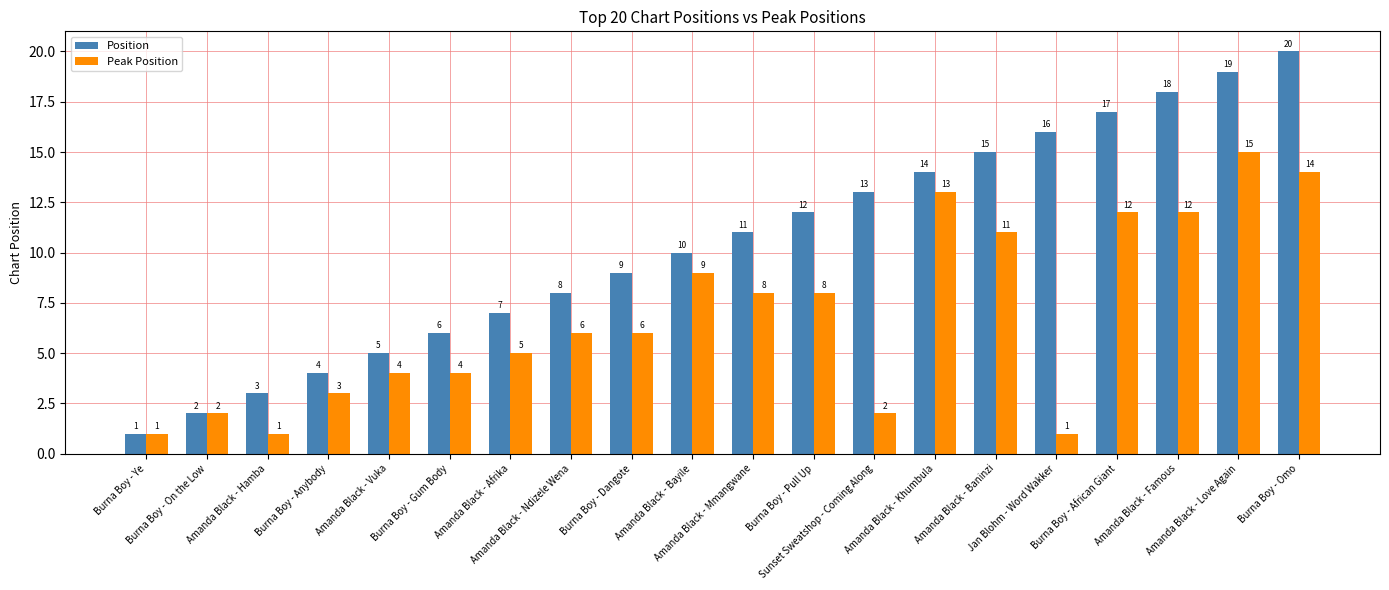

List the series in order of their overall mean, lowest first.

Peak Position, Position